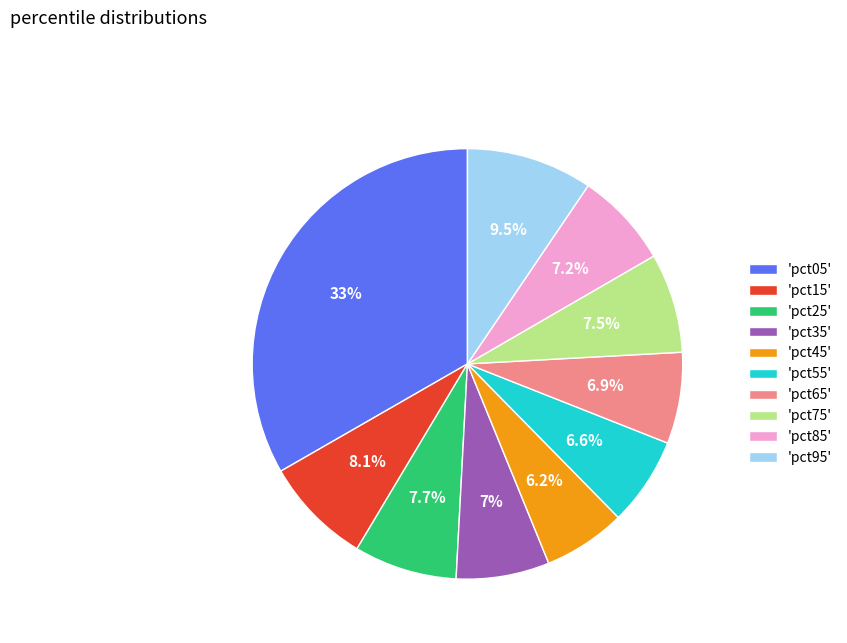

Is there any slice that represents more than half of the pie?

No